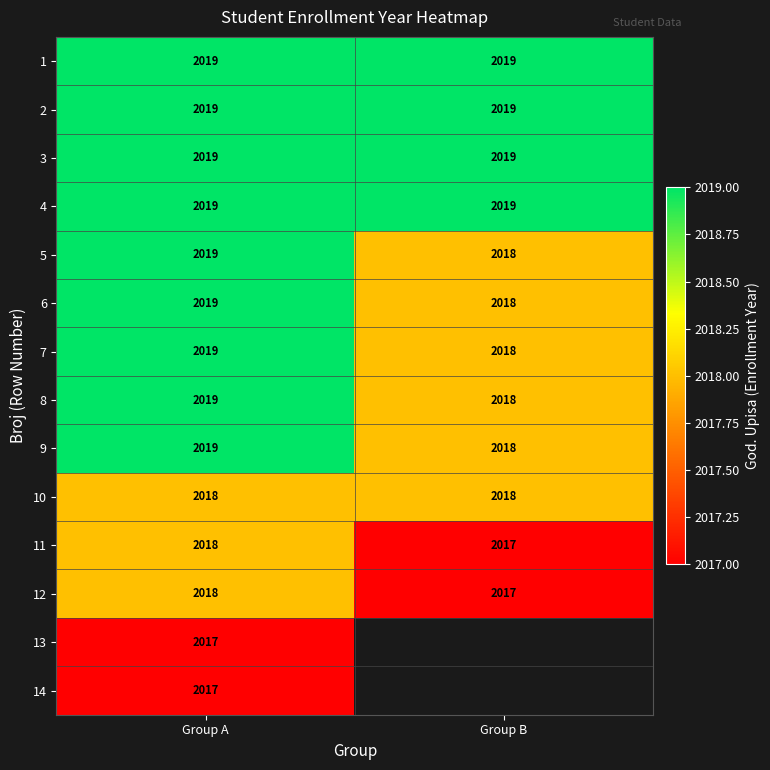

The 11 series shows 3402.7 at Group B. True or false?

False